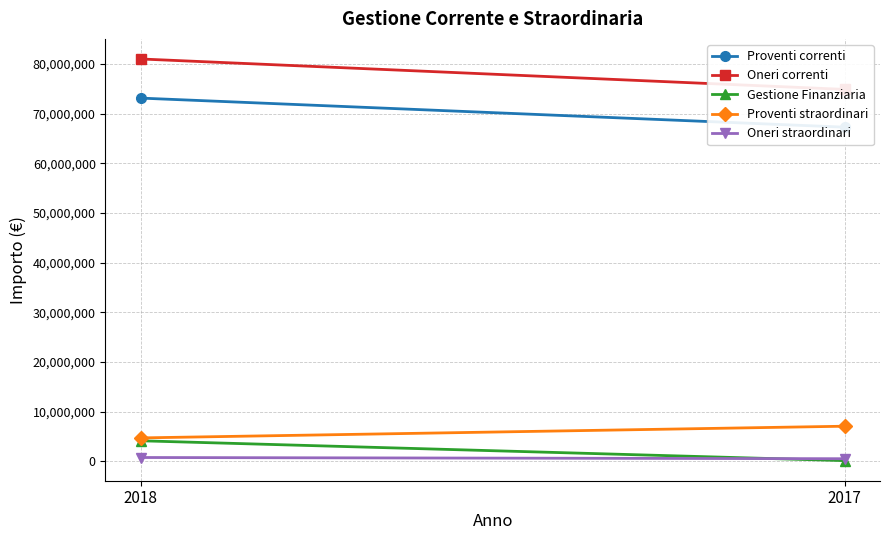

How many distinct data groups are displayed?

5